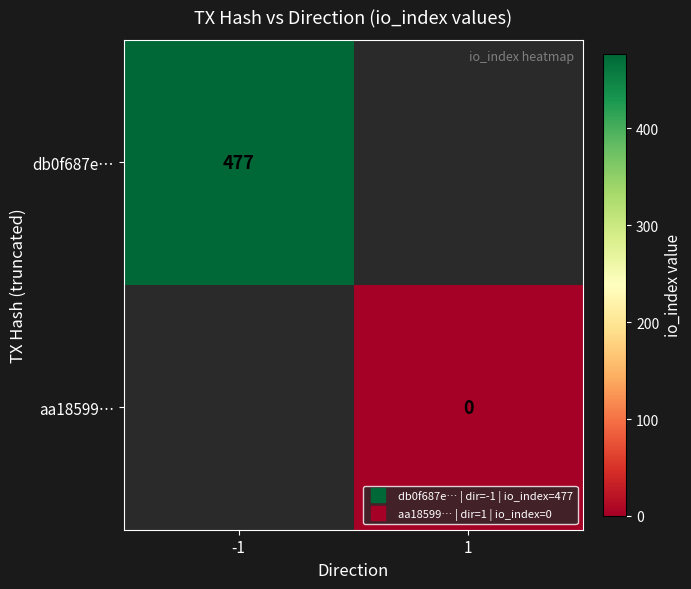

Between 1 and -1, which is larger?

-1